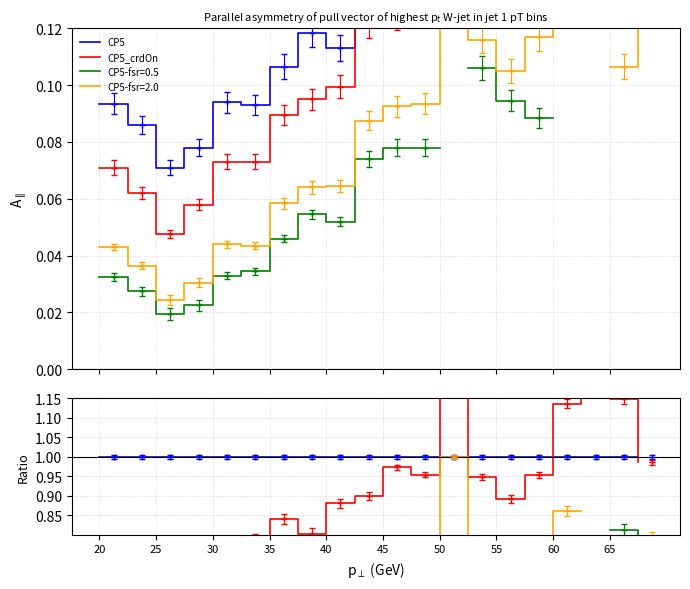

At 50, list the series in order from smallest to largest.

CP5, CP5_crdOn